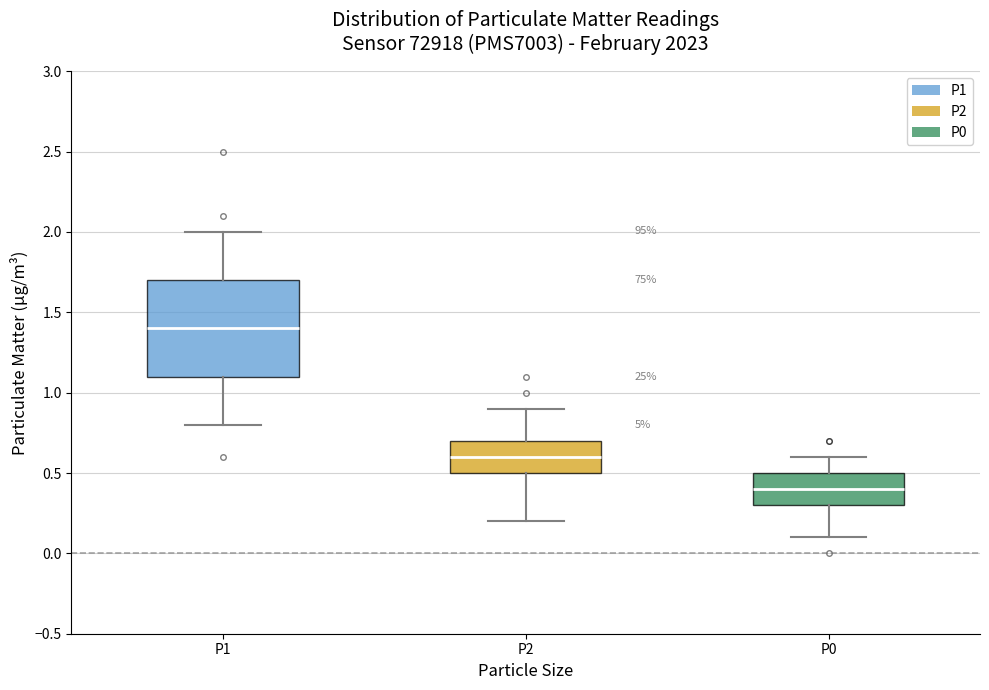

Which box is the tallest, from its lower edge to its upper edge?

P1